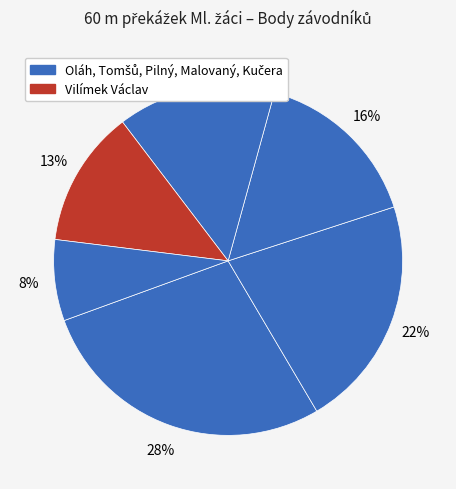

How many slices are in this pie chart?

6